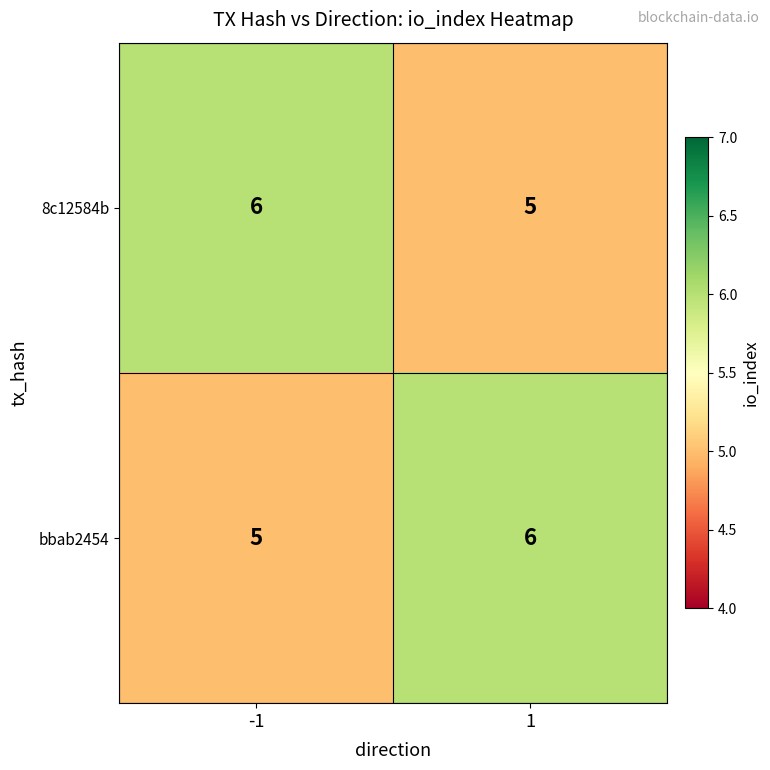

At -1, list the series in order from smallest to largest.

bbab2454, 8c12584b